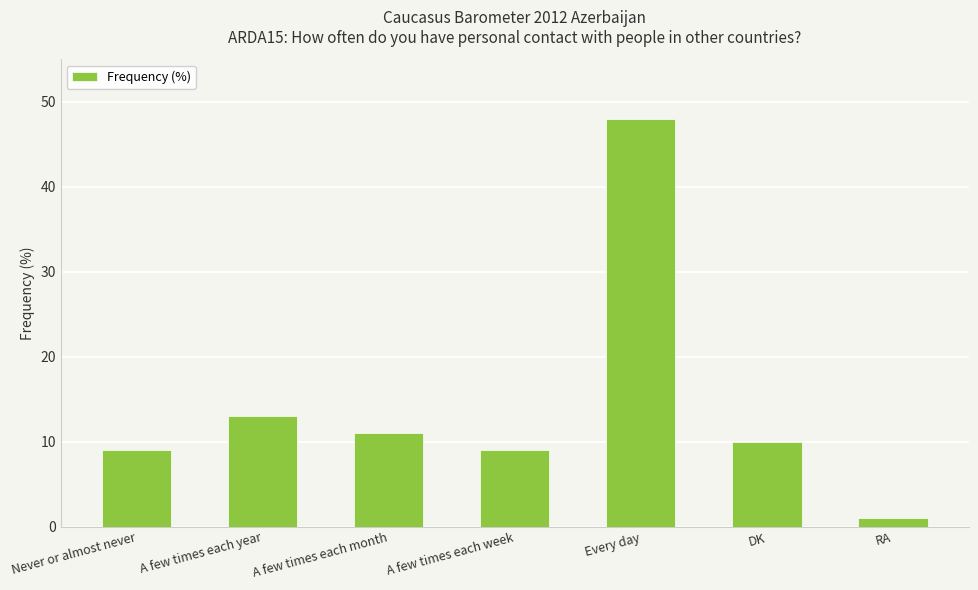

Which label corresponds to the smallest value in the chart?

RA